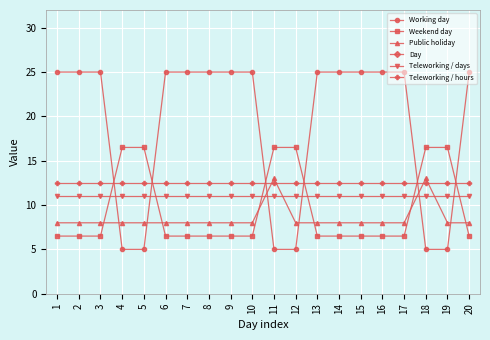

The Public holiday series shows 13.0 at 11. True or false?

True